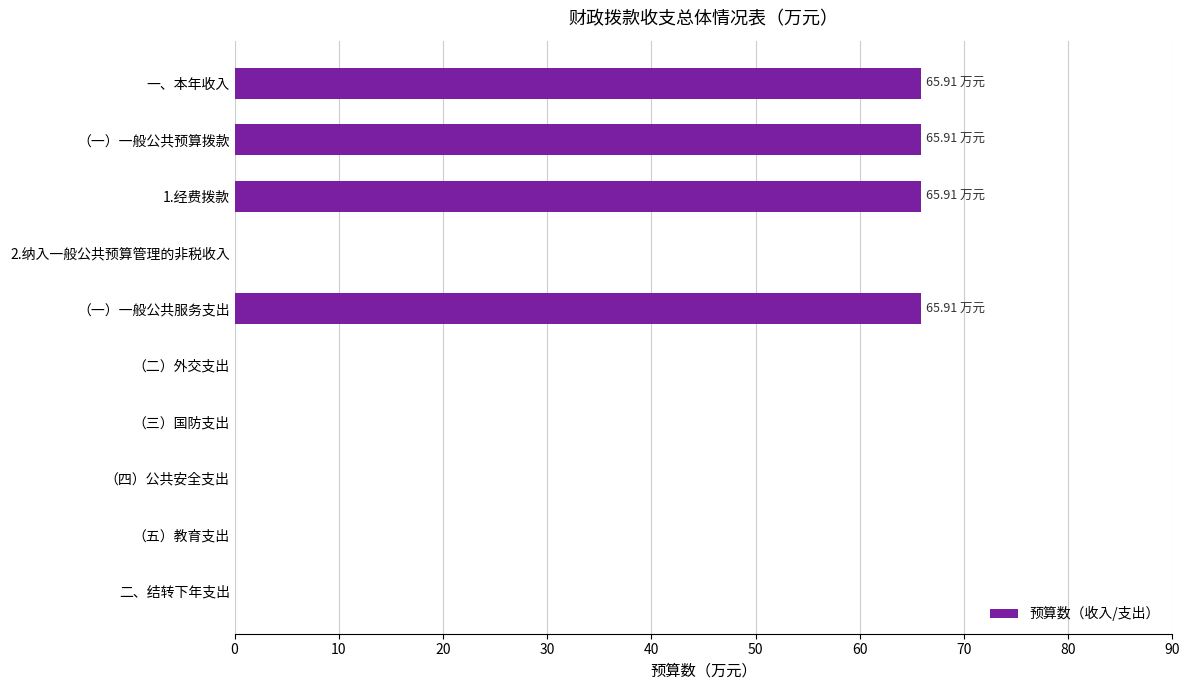

What is the change in value from （一）一般公共预算拨款 to （三）国防支出?

-65.9